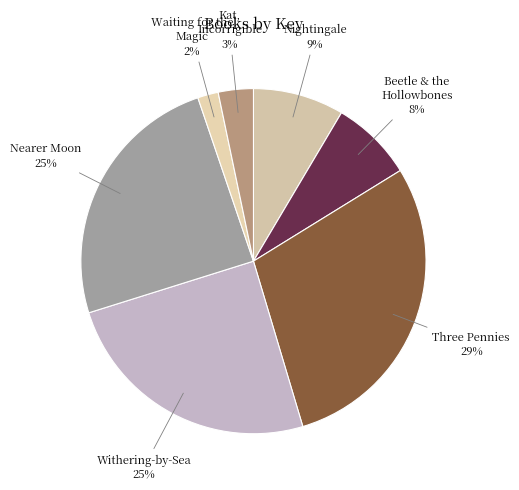

How many slices are in this pie chart?

7